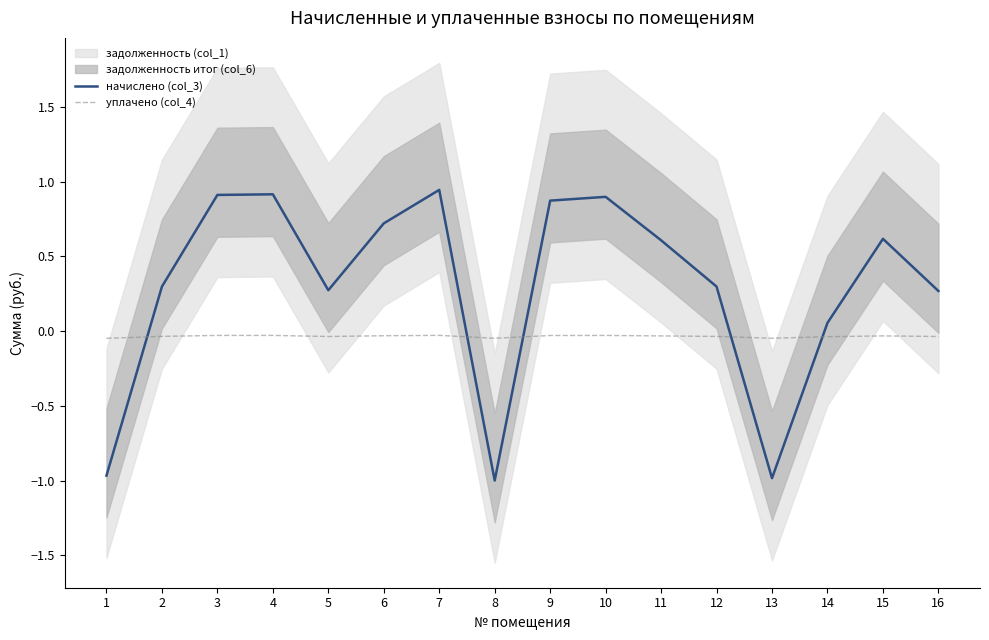

Which label corresponds to the smallest value in the chart?

8